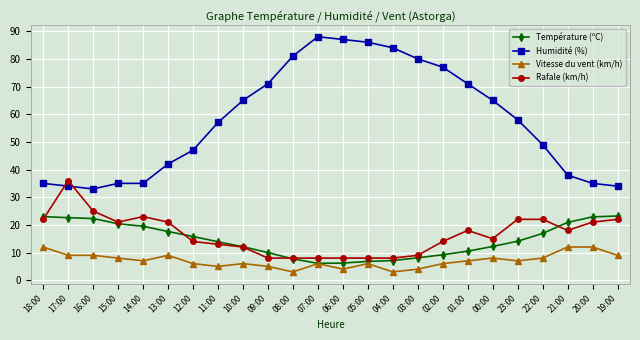

What is the difference between the maximum and minimum values in the Température (ºC) series?

17.1